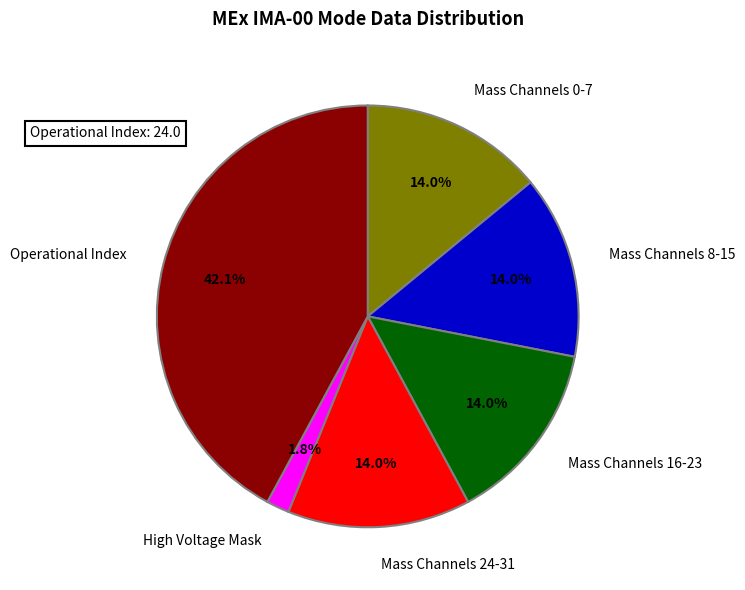

What is the largest slice in the pie chart?

Operational Index